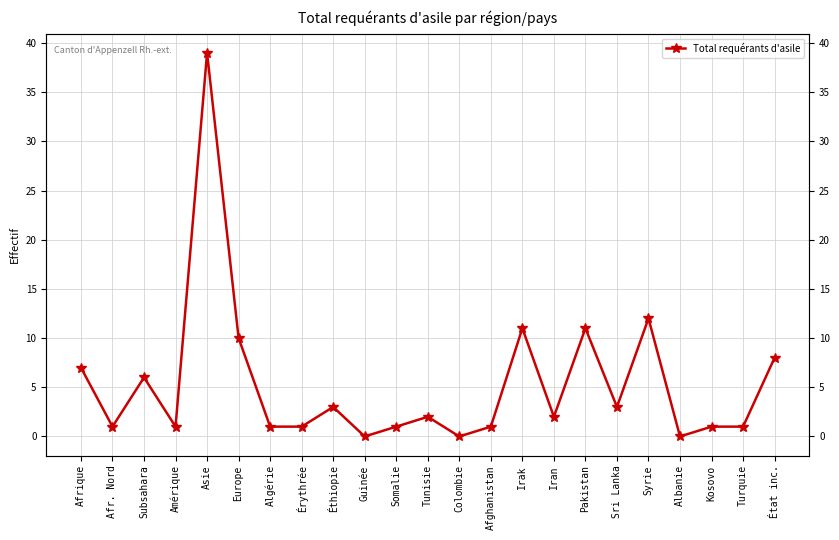

How many points are higher than both their immediate neighbors (excluding endpoints)?

7